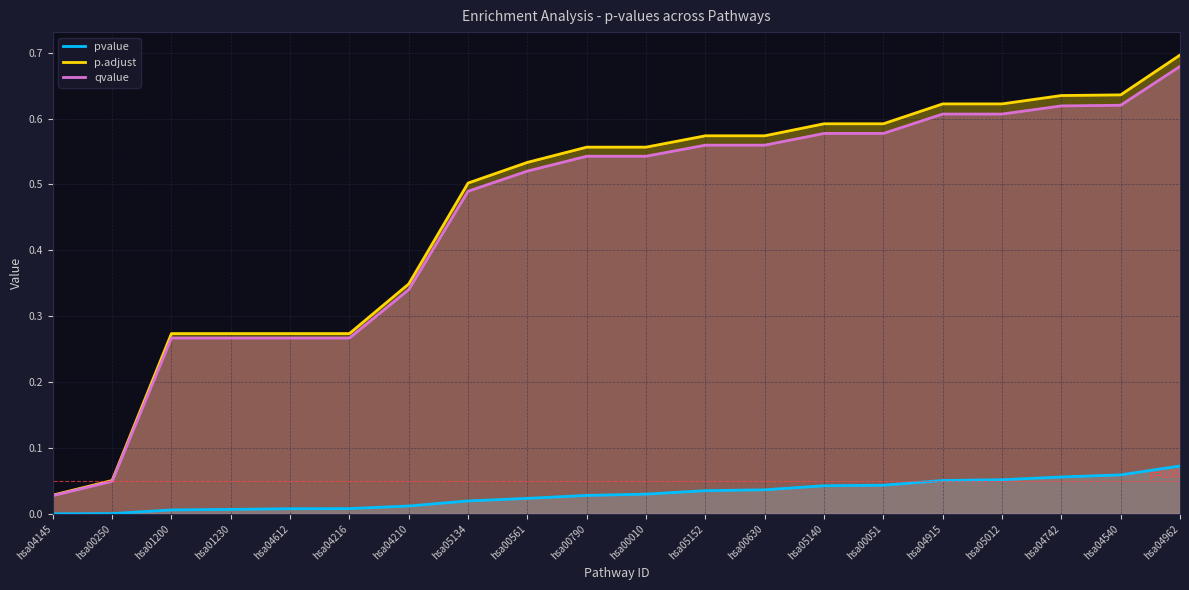

Which series has the largest total across all categories?

p.adjust